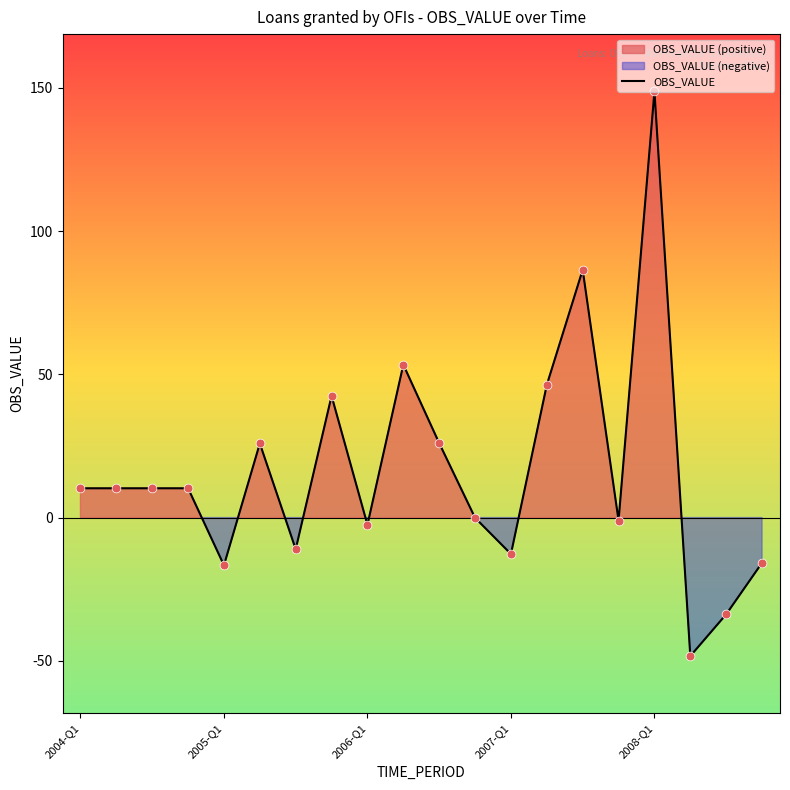

The value of OBS_VALUE at 2005-Q1 is -27.1. True or false?

False